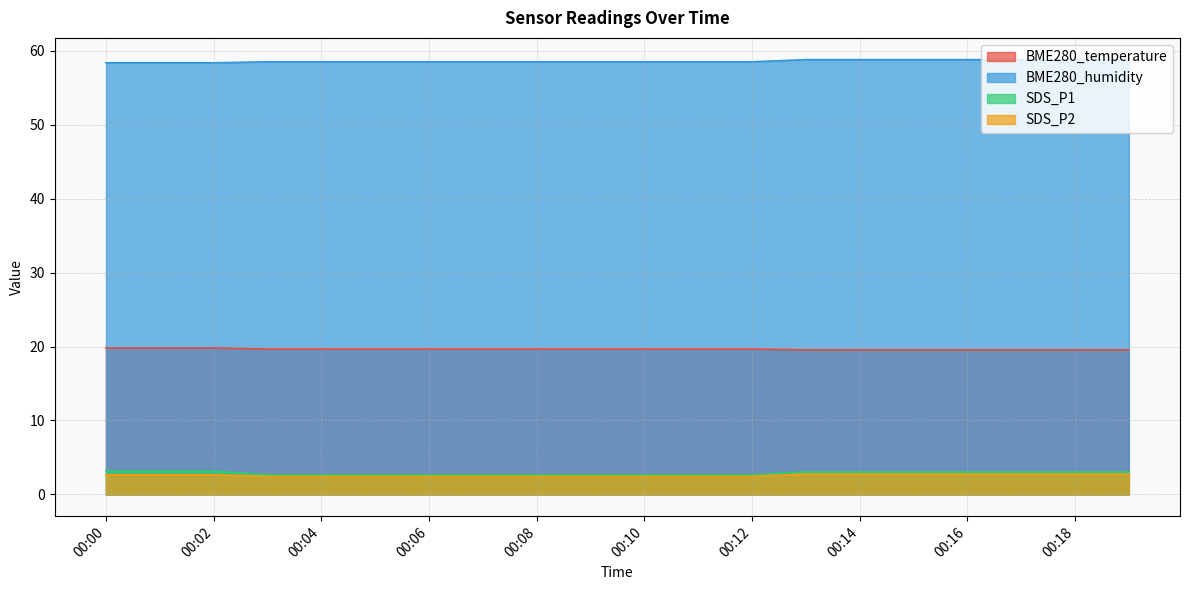

How many lines are shown in the chart?

4